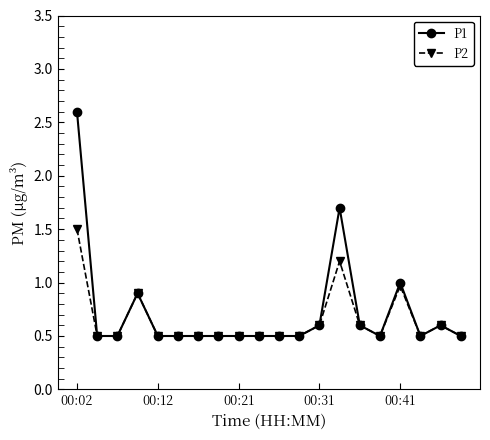

Which series has the widest spread of values?

P1